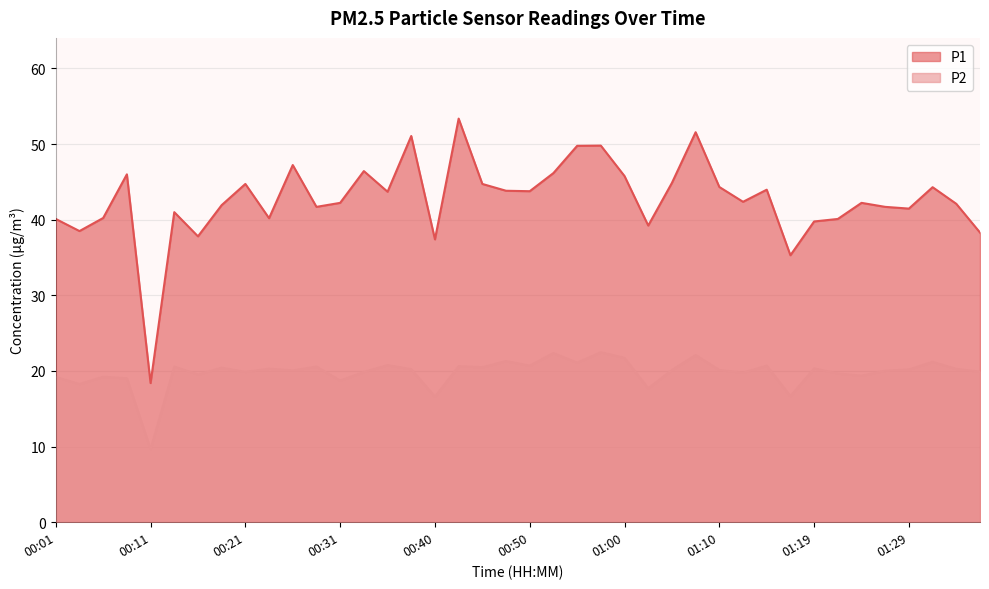

In P2, how many points are higher than both neighbors (excluding endpoints)?

14